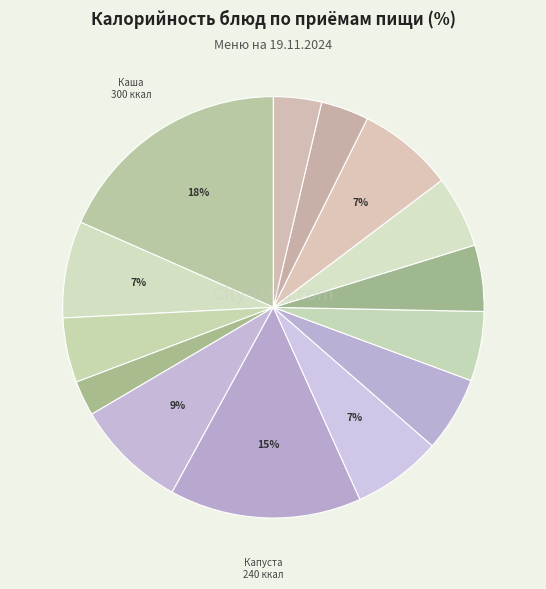

How many segments does this pie chart have?

14